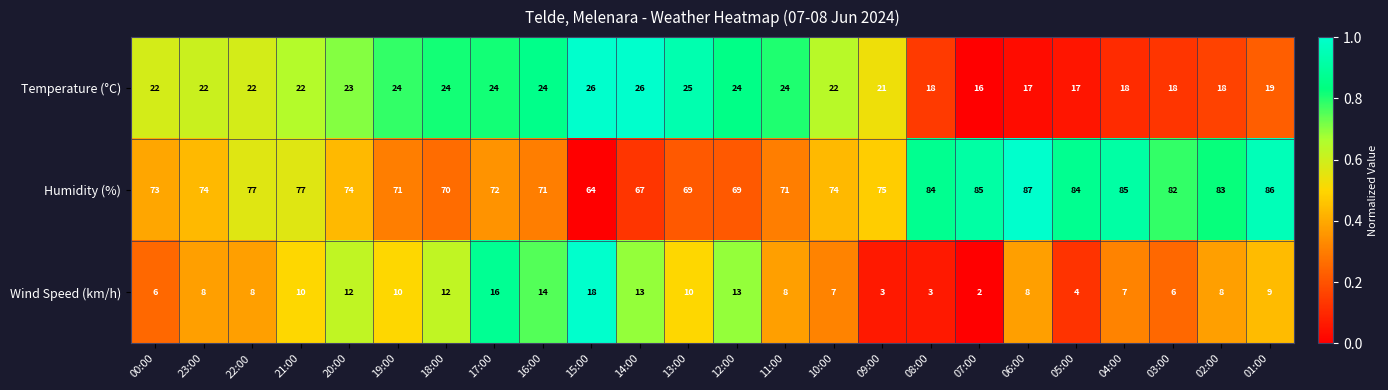

What is the difference between the second highest and second lowest values in the Humidity (%) series?

19